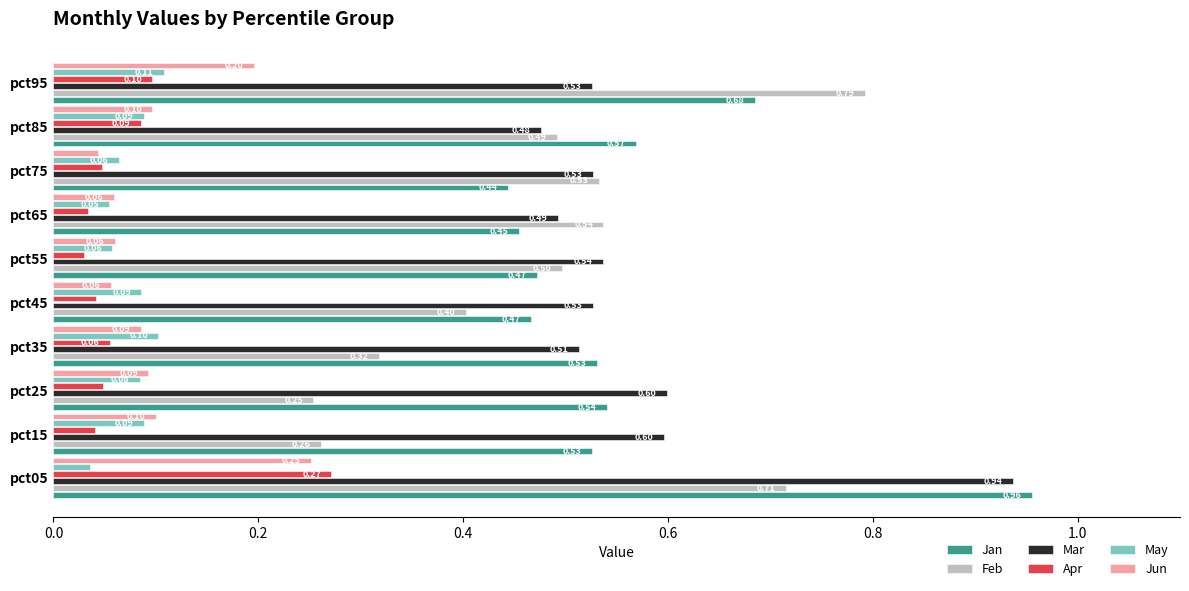

Rank the series by their maximum value, from lowest to highest.

May, Jun, Apr, Feb, Mar, Jan